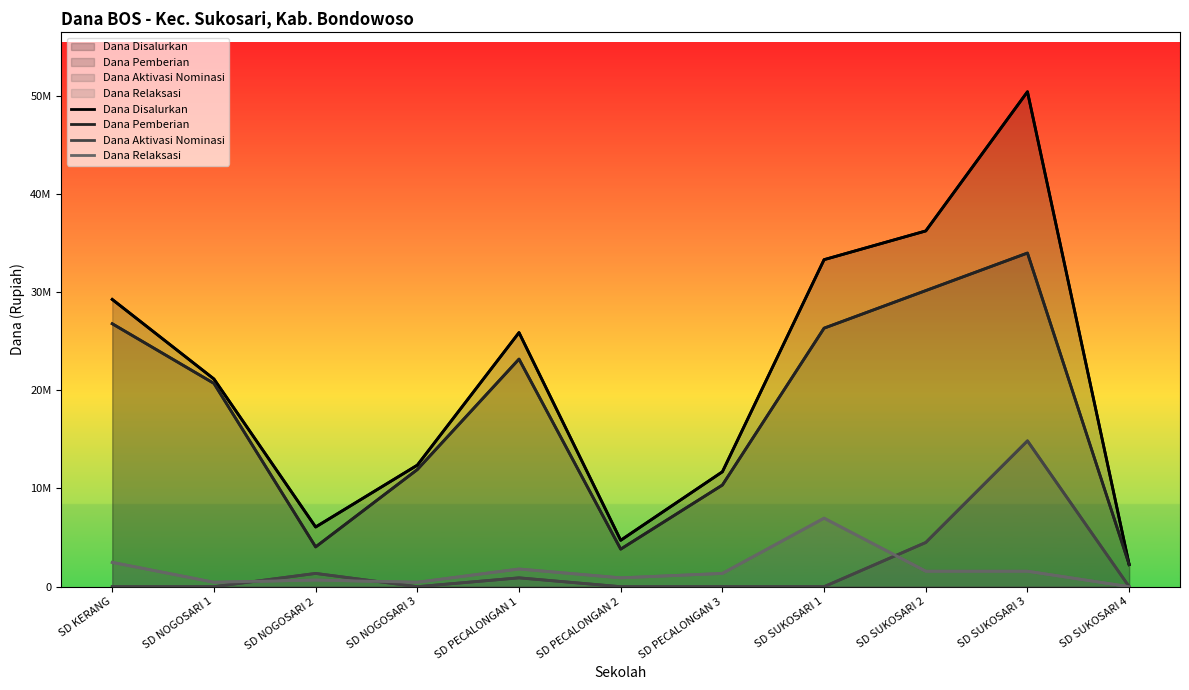

Is it true that Dana Relaksasi equals -4749917 at SD SUKOSARI 4?

False